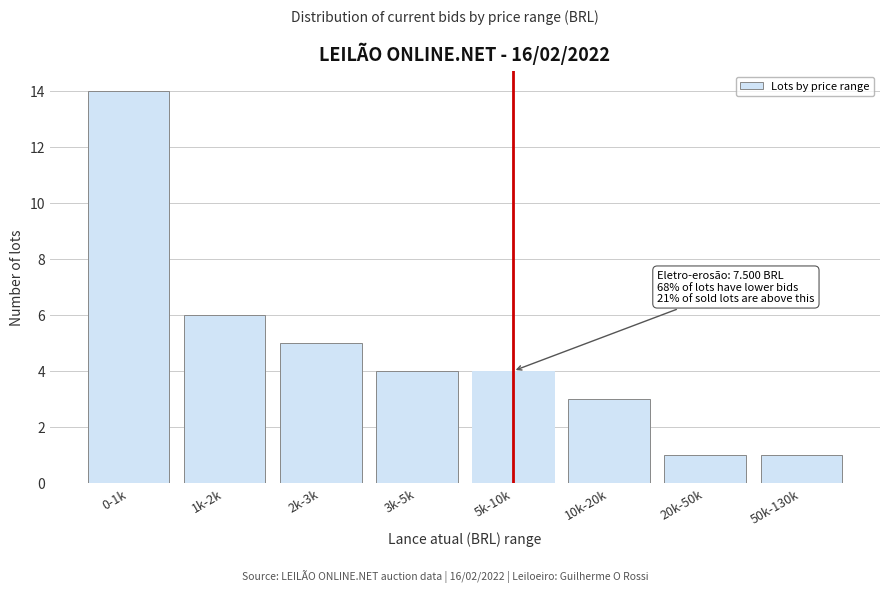

Reading right to left, extract all data points from this chart.

1	1	3	4	4	5	6	14